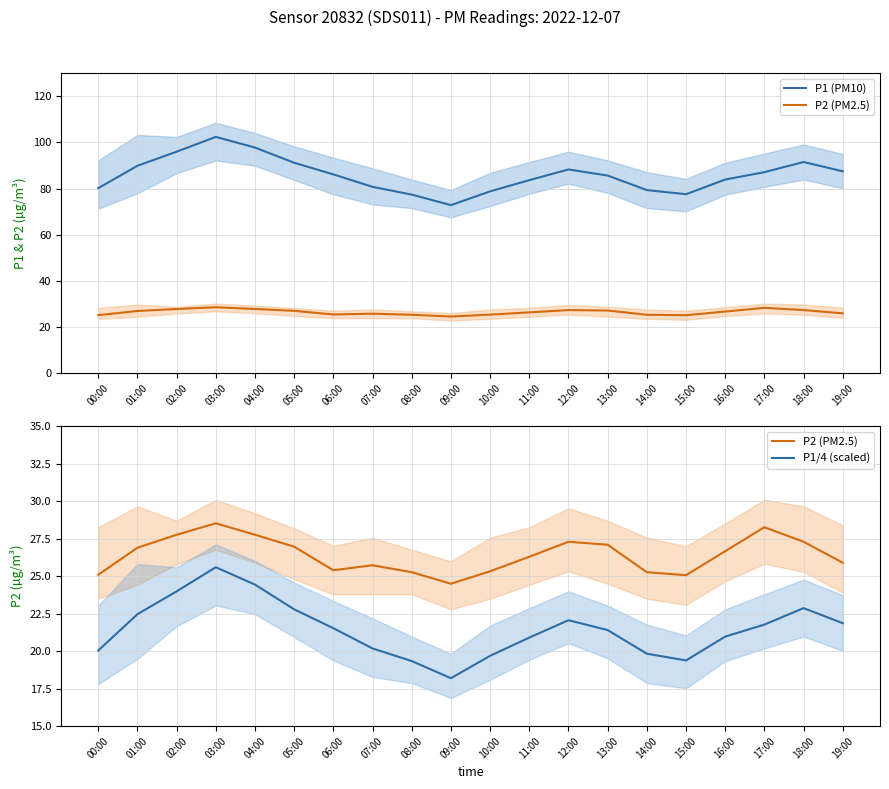

The value of P2 (PM2.5) at 11:00 is 26.3. True or false?

True